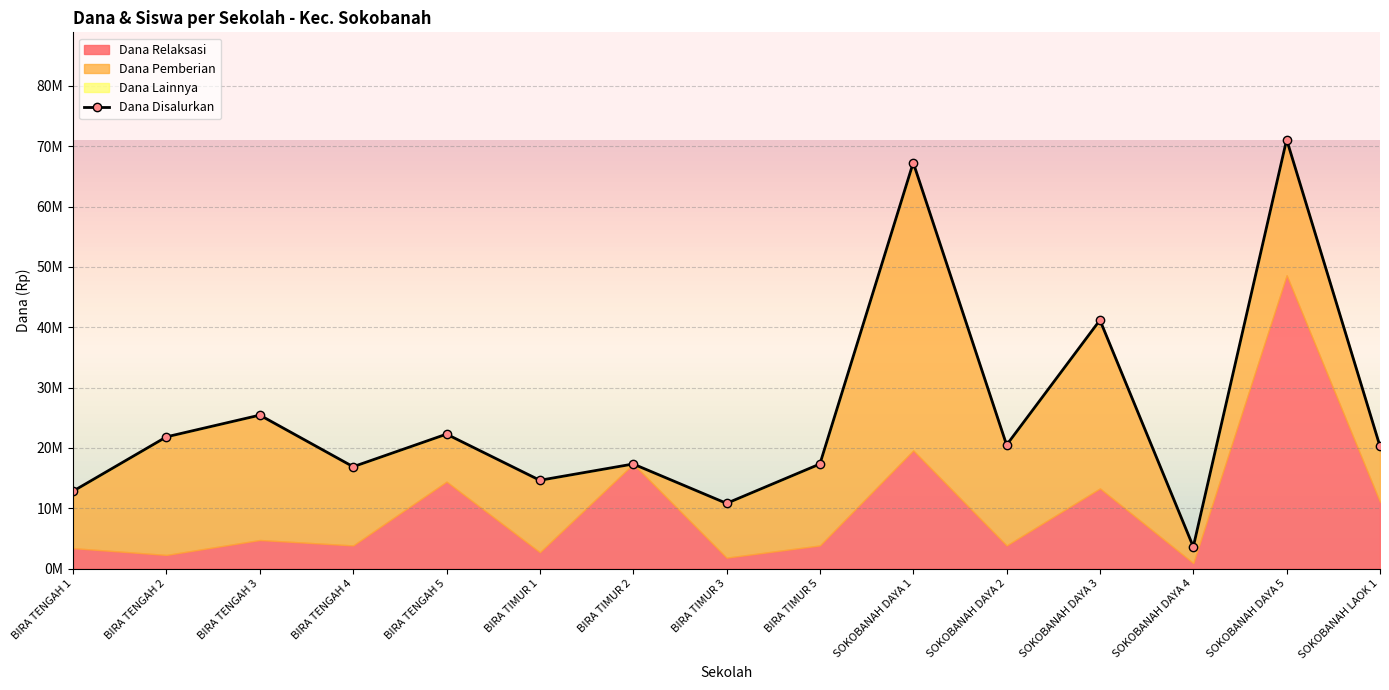

What is the value of the 13th point from the left?

3600000